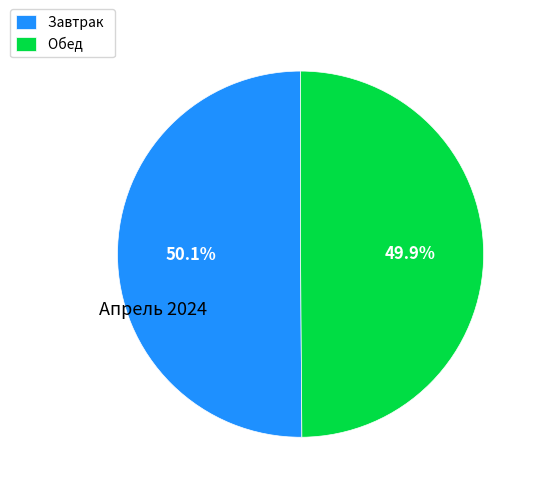

What is the ratio of the value at Завтрак to the value at Обед?

1.0